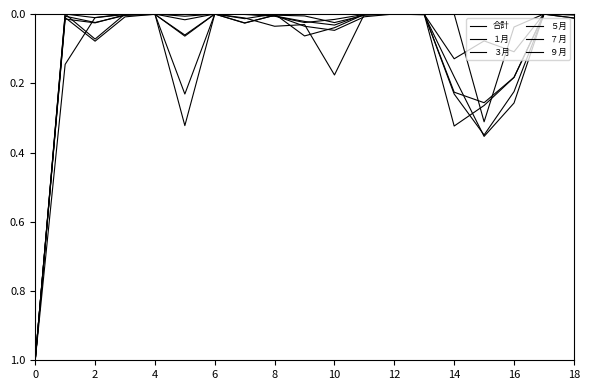

Is this an area chart (filled region under the line)?

No